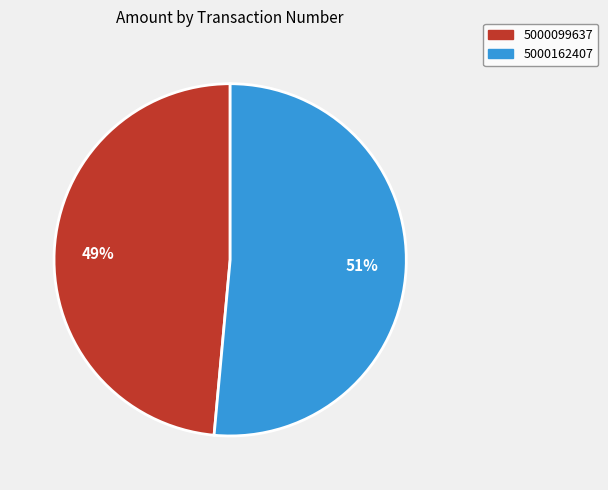

Between 5000162407 and 5000099637, which is larger?

5000162407